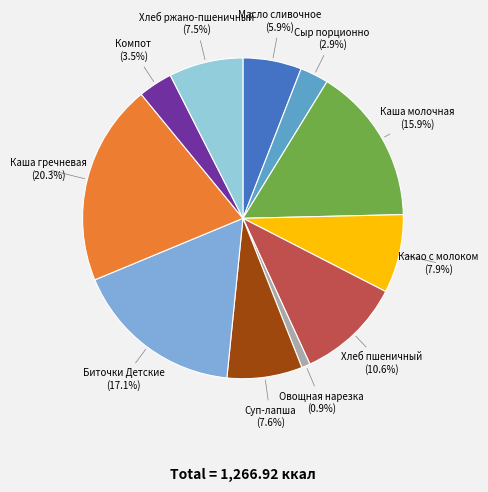

Does any single category account for the majority?

No